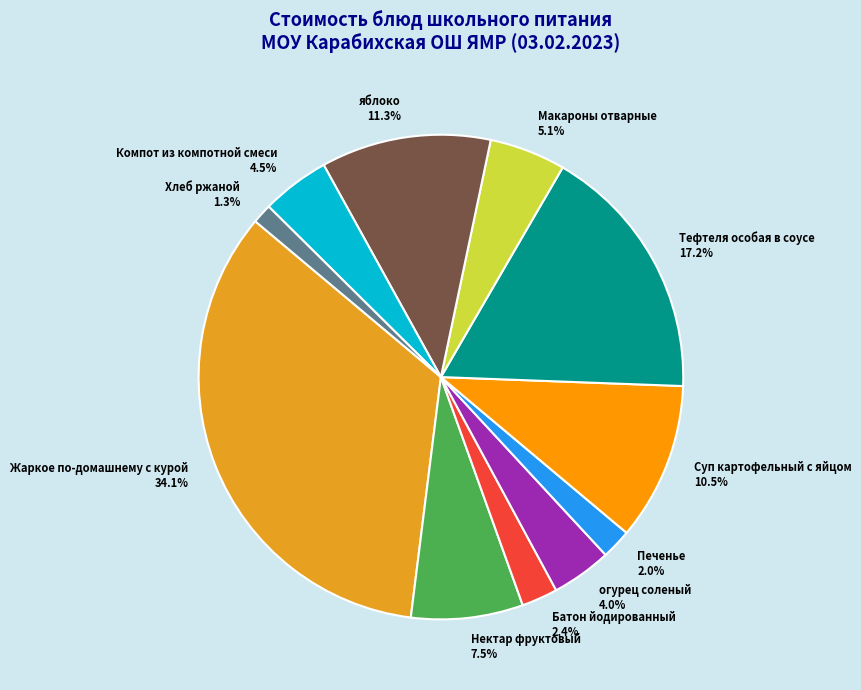

Does Суп картофельный с яйцом account for over 50% of the chart?

No